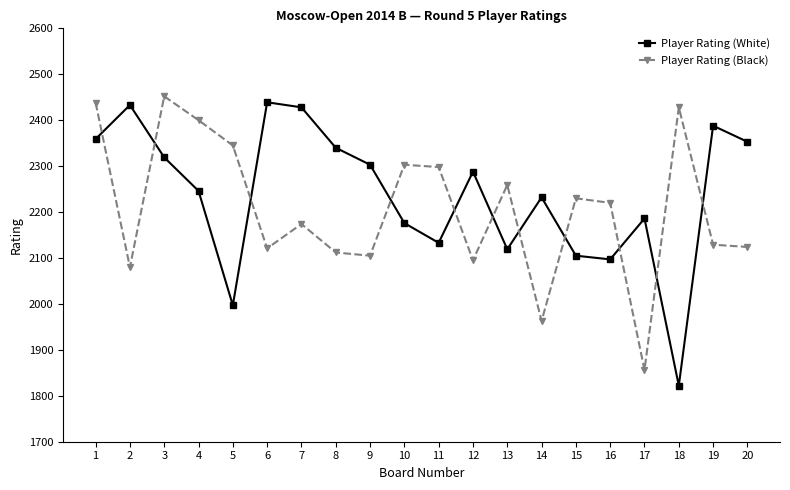

At how many categories does at least one series exceed 1875?

20